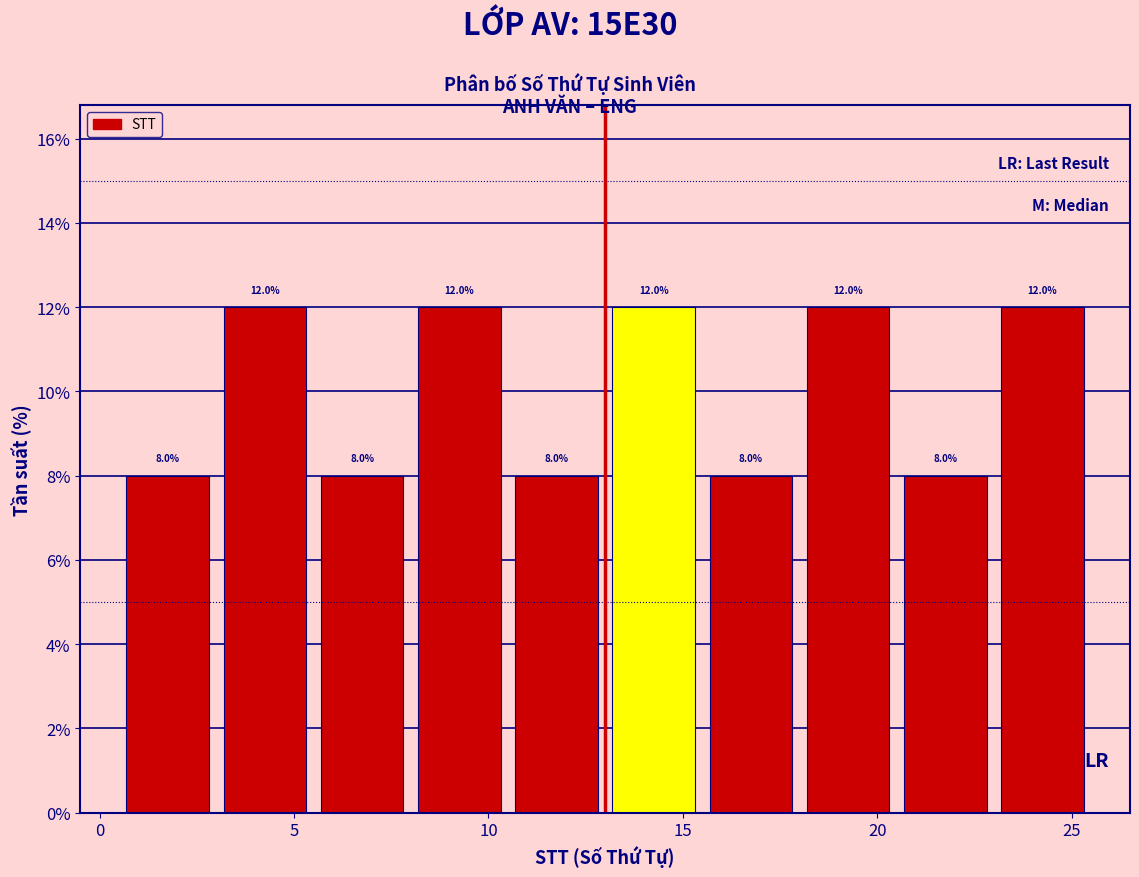

Reading left to right, list every bar in this chart as the range it spans on the x-axis followed by its height.

0.5 to 3.0: 8.0
3.0 to 5.5: 12.0
5.5 to 8.0: 8.0
8.0 to 10.5: 12.0
10.5 to 13.0: 8.0
13.0 to 15.5: 12.0
15.5 to 18.0: 8.0
18.0 to 20.5: 12.0
20.5 to 23.0: 8.0
23.0 to 25.5: 12.0